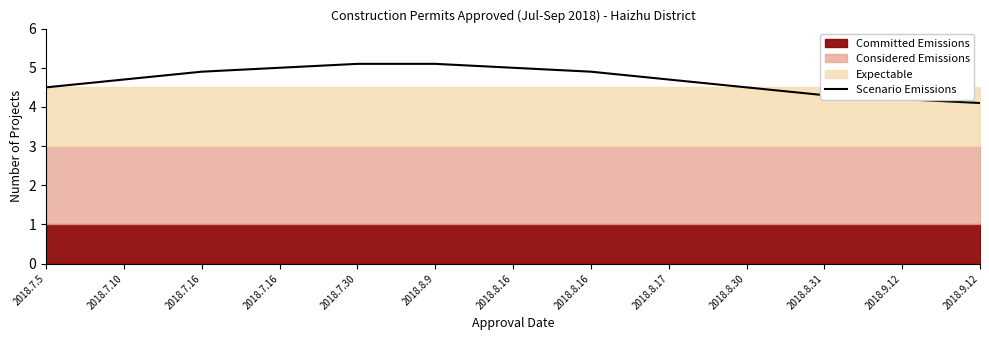

Where is the data nearest to the value 4?

2018.9.12